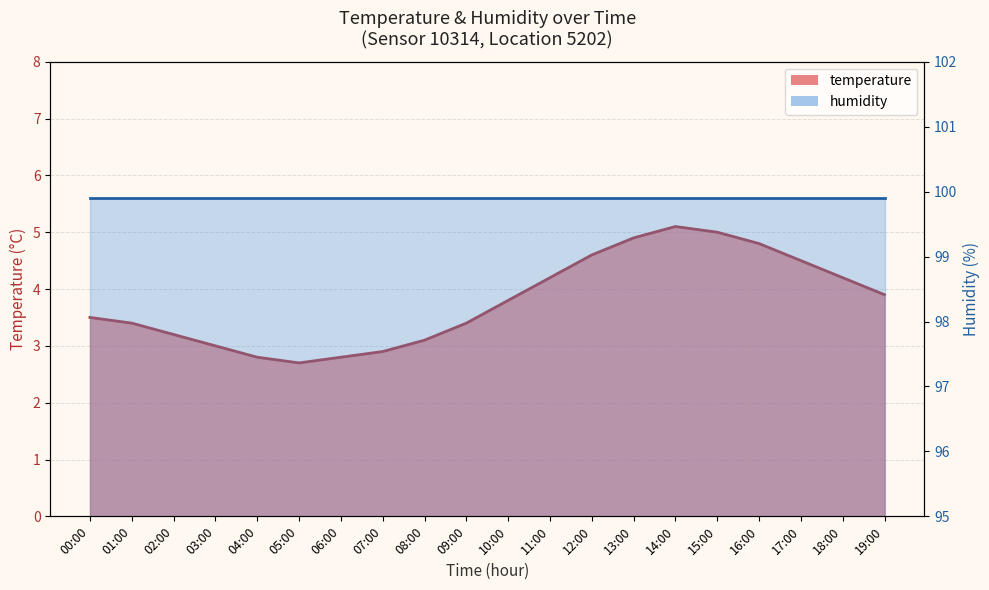

Reading left to right, what are all the values shown in this chart?

00:00=3.5	01:00=3.4	02:00=3.2	03:00=3.0	04:00=2.8	05:00=2.7	06:00=2.8	07:00=2.9	08:00=3.1	09:00=3.4	10:00=3.8	11:00=4.2	12:00=4.6	13:00=4.9	14:00=5.1	15:00=5.0	16:00=4.8	17:00=4.5	18:00=4.2	19:00=3.9